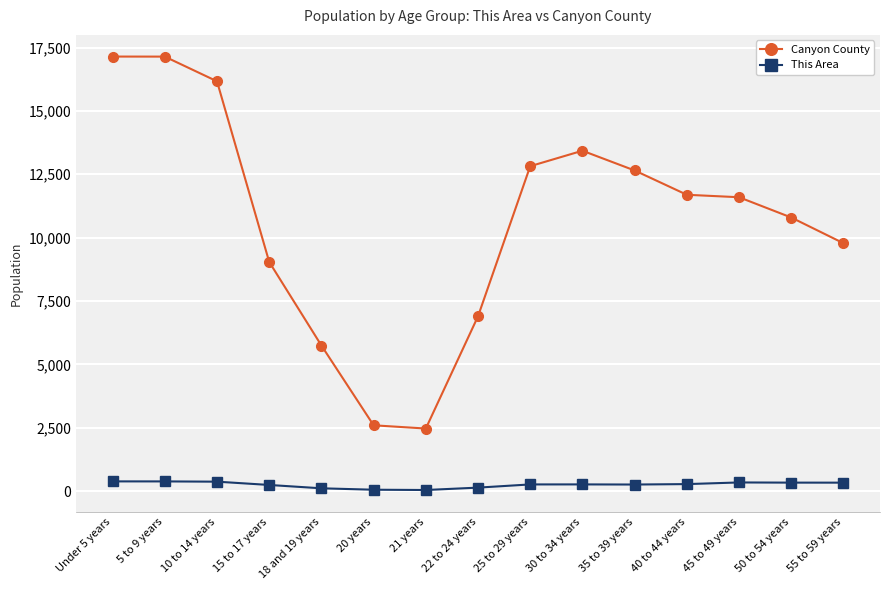

What is the label of the 9th point from the left?

25 to 29 years